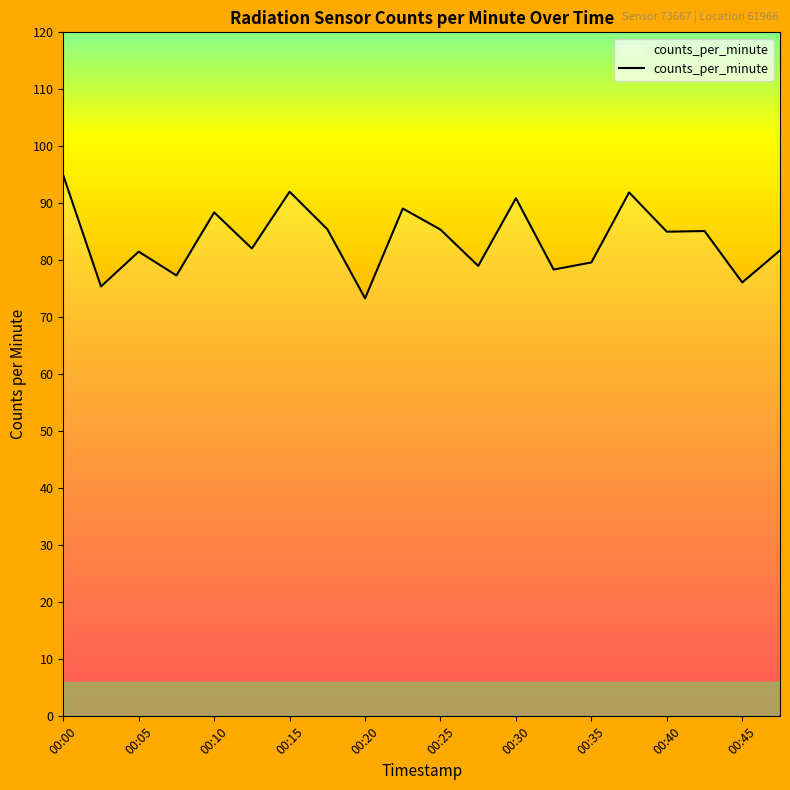

What is the minimum value shown in the chart?

73.3